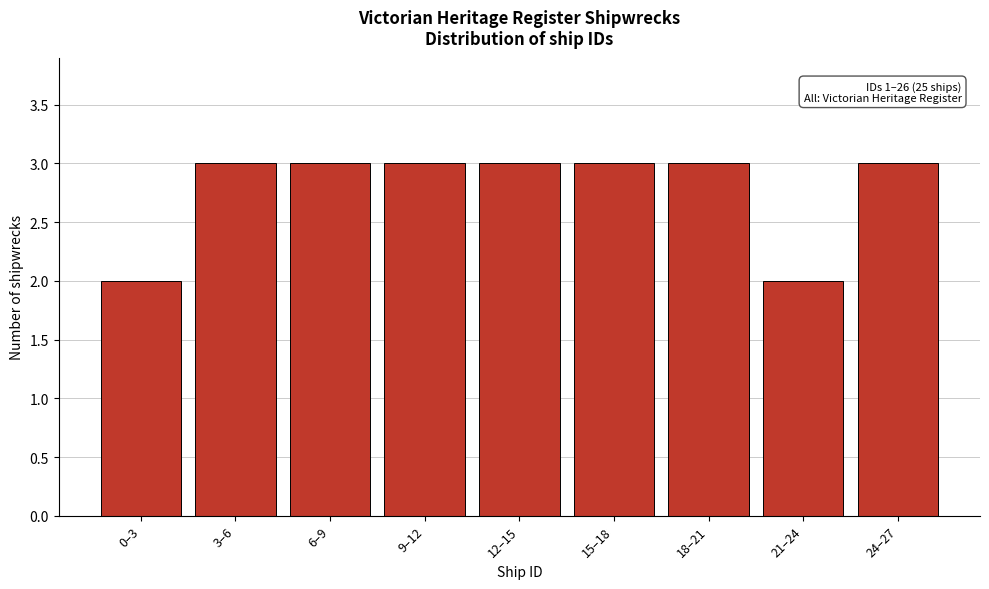

Reading left to right, what are all the values shown in this chart?

0–3=2	3–6=3	6–9=3	9–12=3	12–15=3	15–18=3	18–21=3	21–24=2	24–27=3